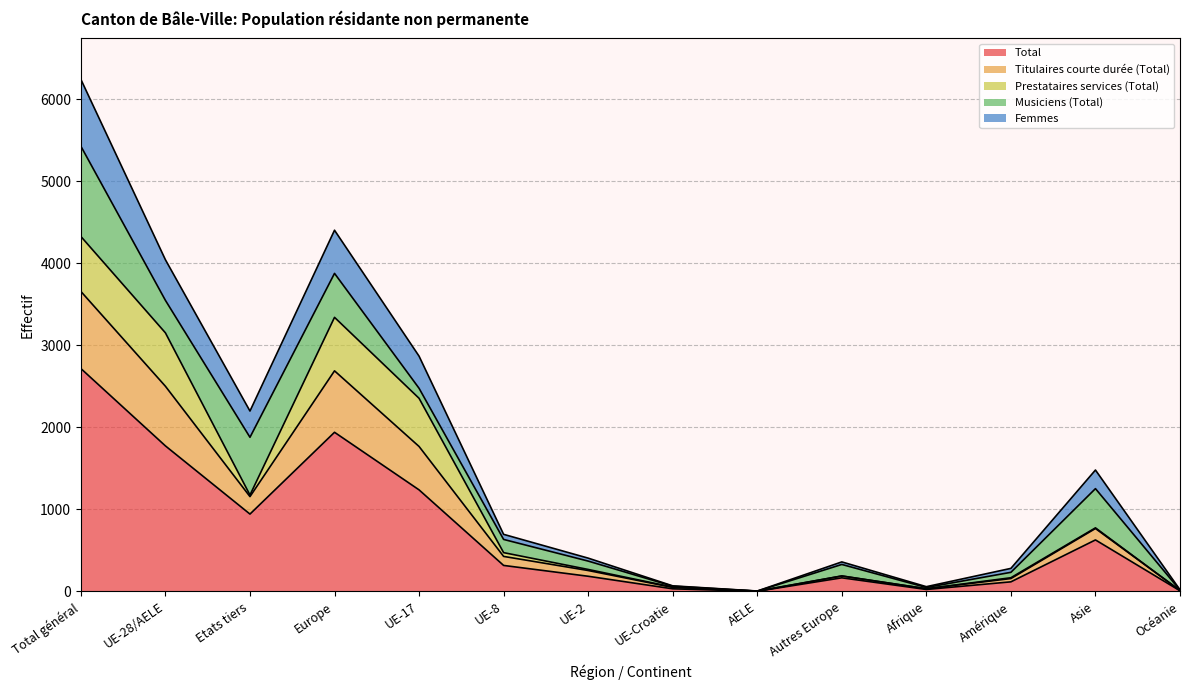

True or false: Total and Femmes cross at least once.

False